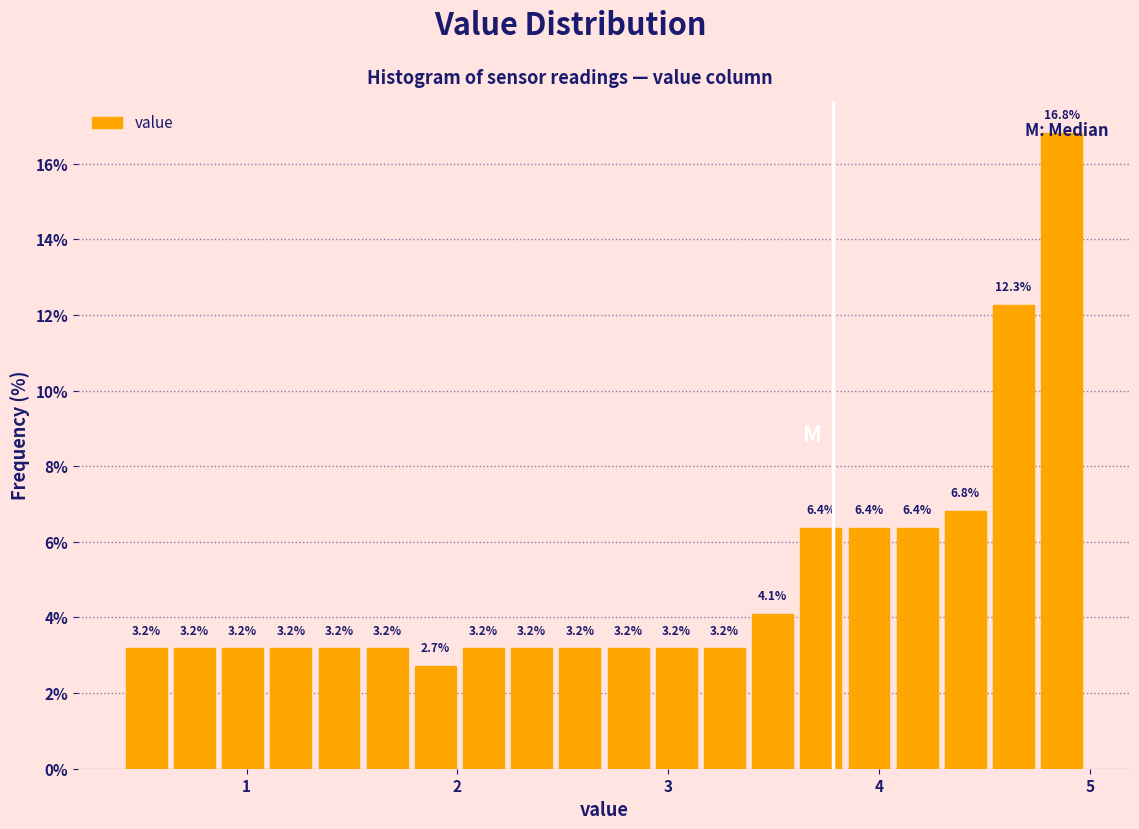

Read against the x-axis, roughly where is the centre of the tallest bar?

4.9